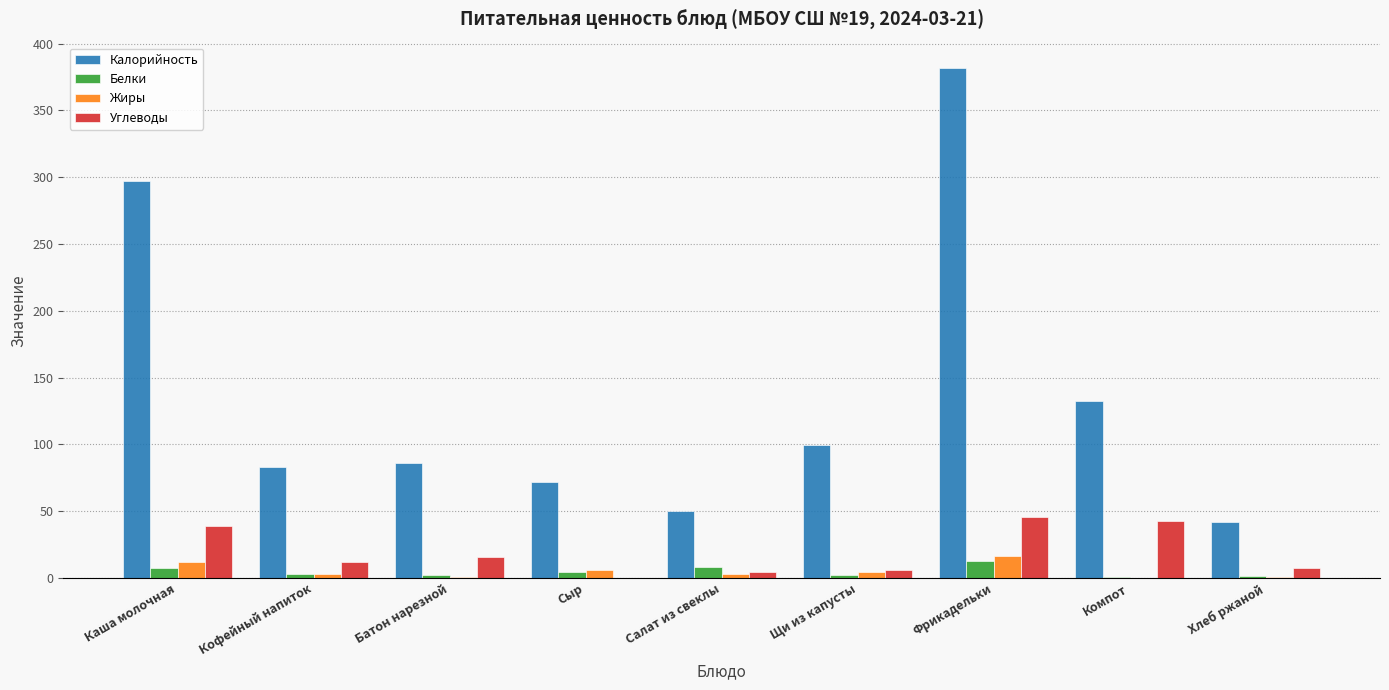

The value of Калорийность at Хлеб ржаной is 42.0. True or false?

True